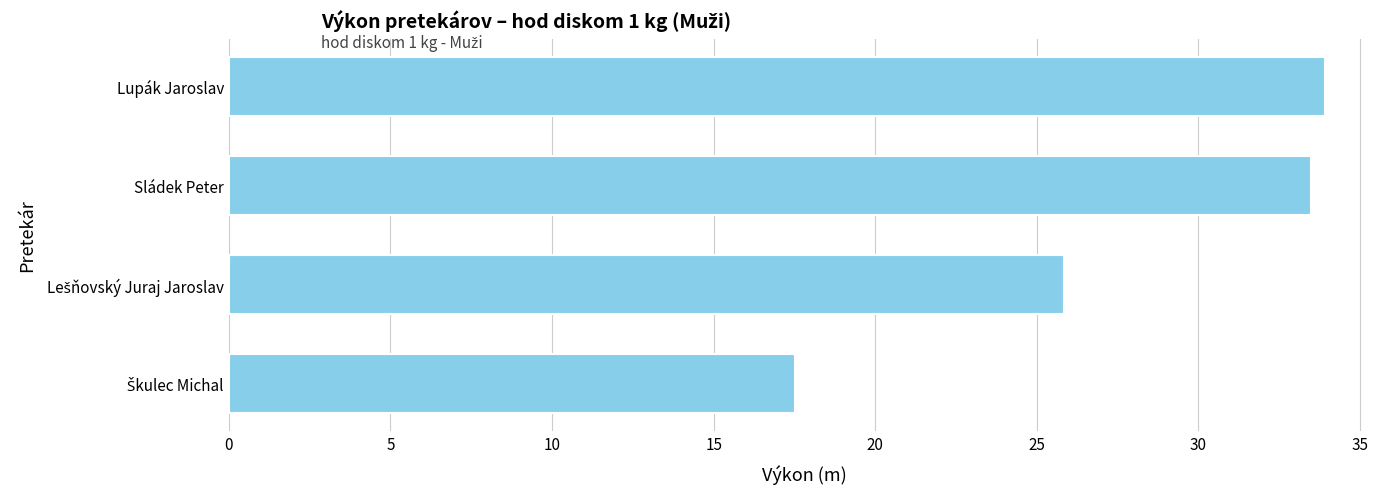

Reading top to bottom, what are all the values shown in this chart?

33.9	33.5	25.9	17.5